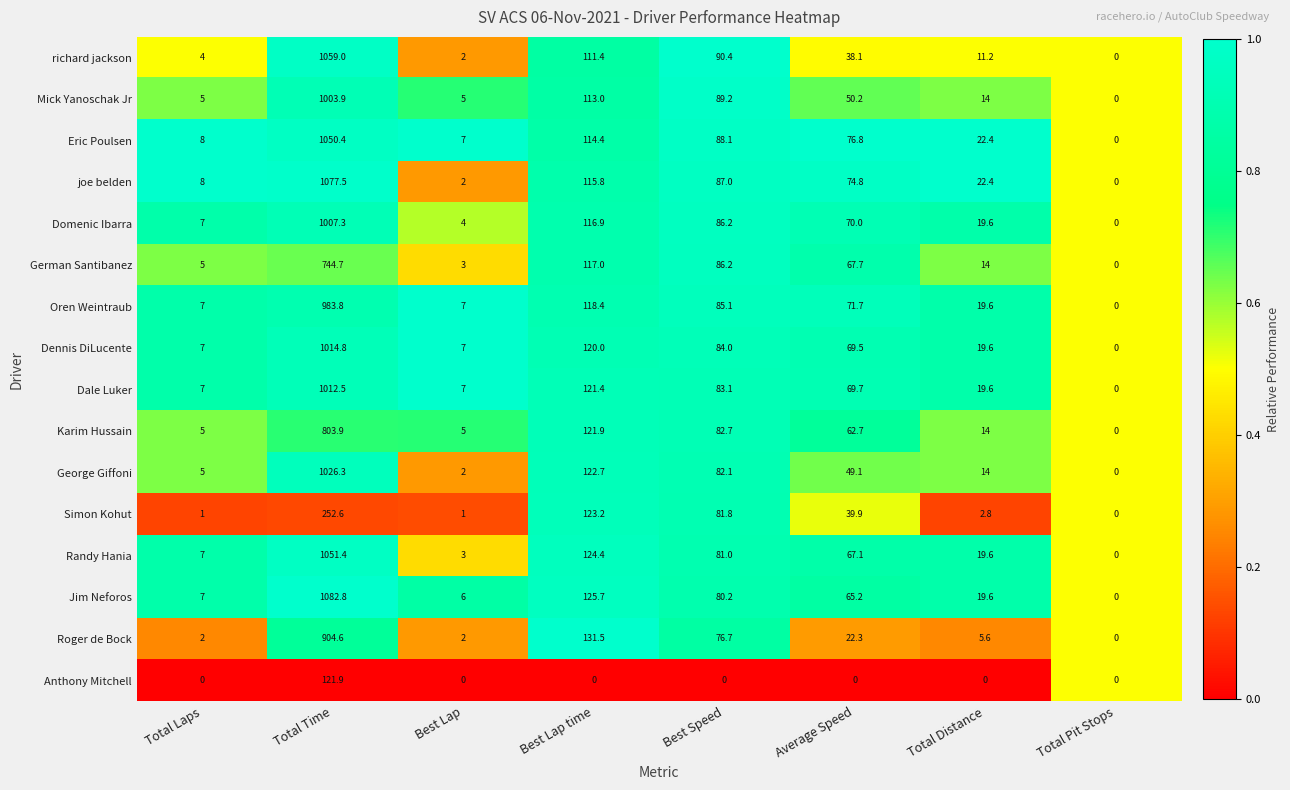

What is the total value across all series at Best Lap?

63.0